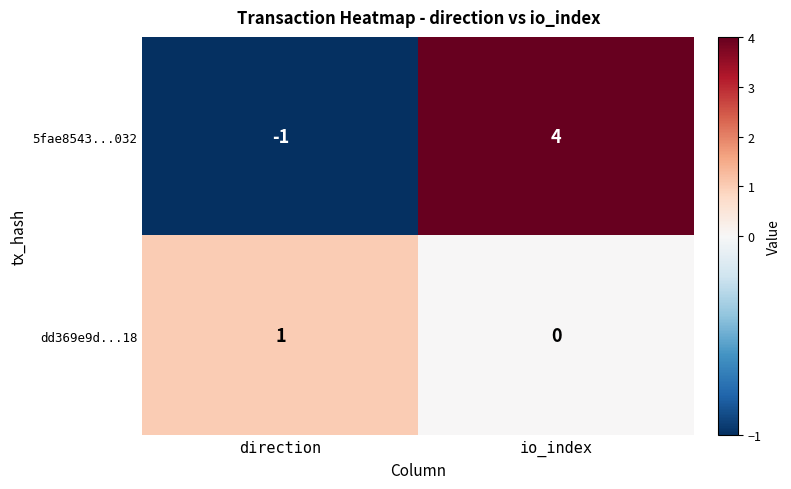

Read the 5fae8543...032 value at io_index.

4